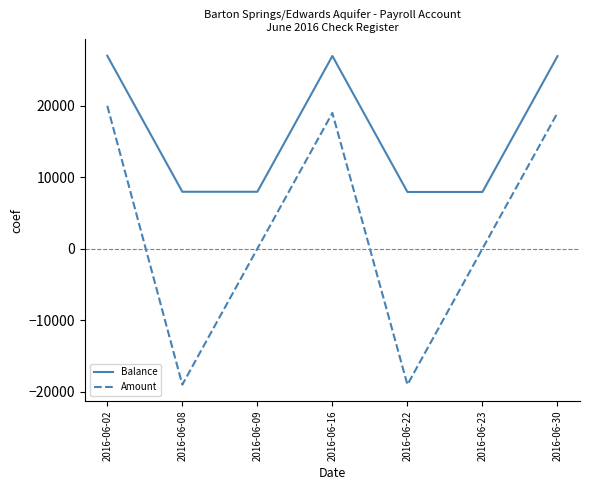

What is the maximum value shown in the chart?

26997.4